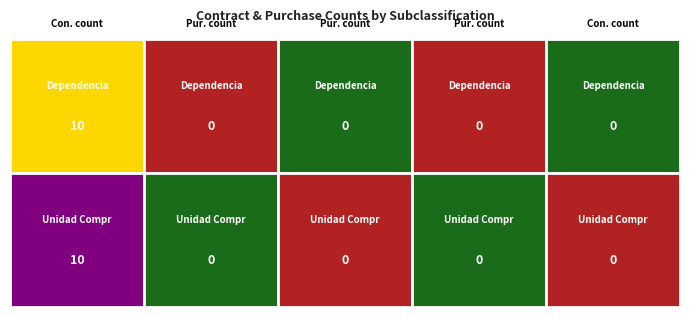

What is the average value of the dependencia series?

2